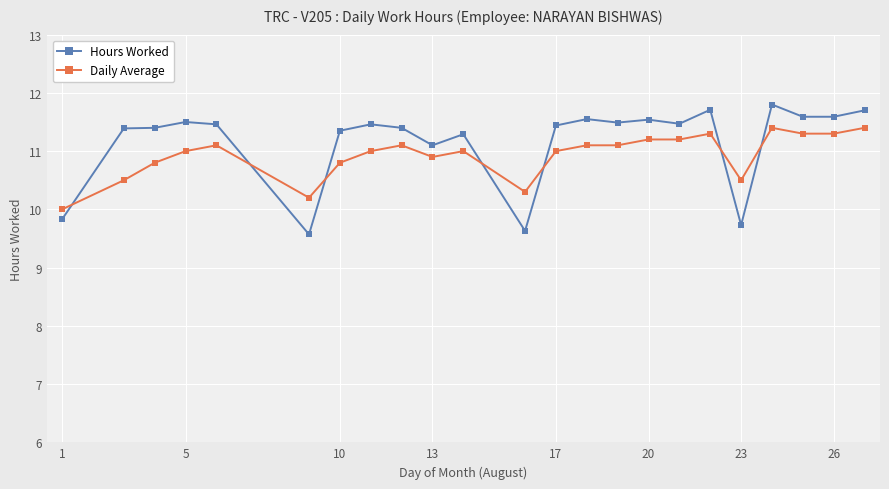

What is the difference between the second highest and minimum values in the Hours Worked series?

2.1